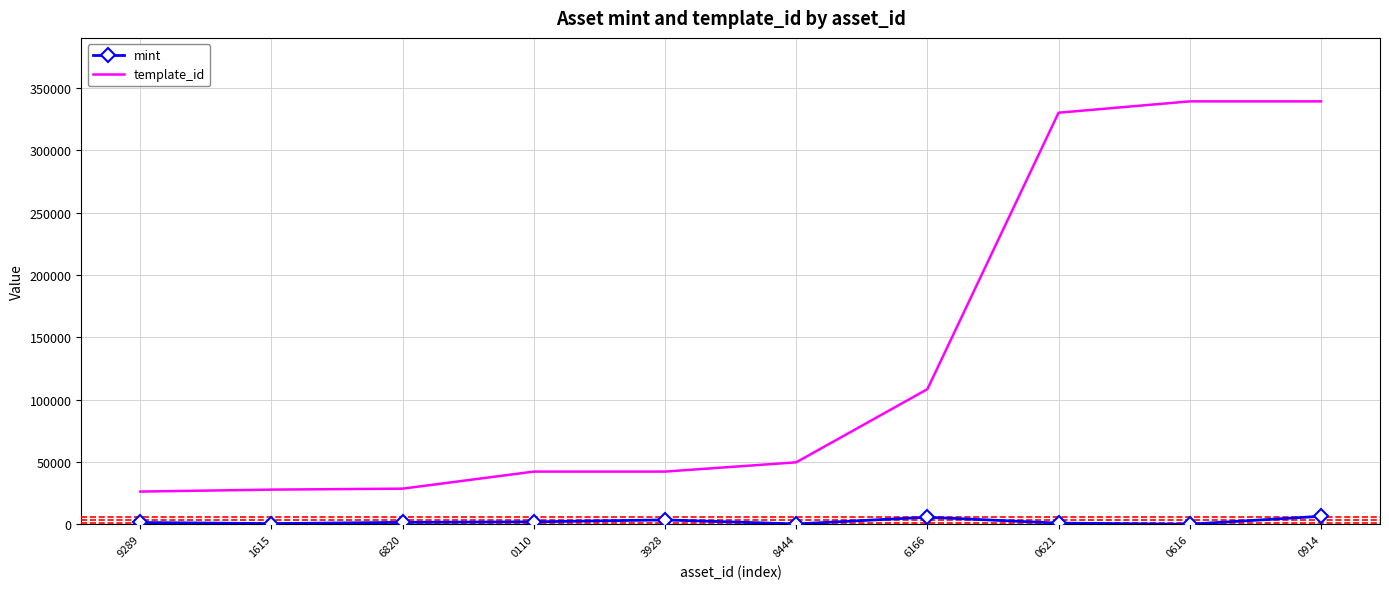

True or false: template_id and mint cross at least once.

False